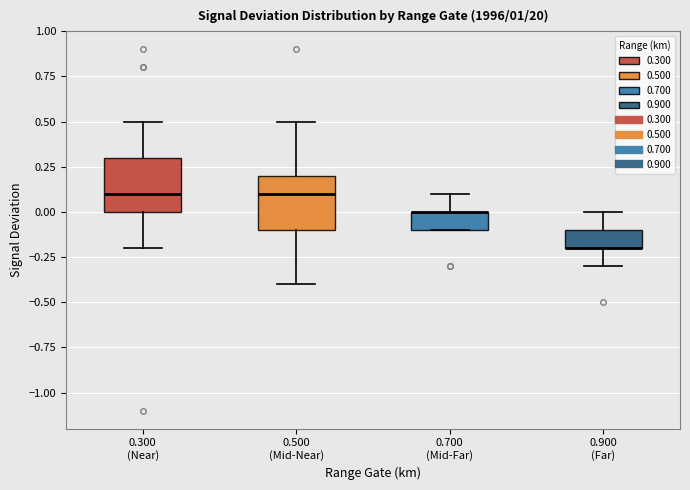

Reading left to right, read every box against the y-axis: the position of its median line, the range the box covers, and the ends of its whiskers. The values are not printed on the chart, so give them approximately, as read against the axis.

0.300 (Near): median 0.1, box 0.0 to 0.3, whiskers -0.2 to 0.5
0.500 (Mid-Near): median 0.1, box -0.1 to 0.2, whiskers -0.4 to 0.5
0.700 (Mid-Far): median 0.0 (drawn on the box's upper edge), box -0.1 to 0.0, whiskers -0.1 to 0.1
0.900 (Far): median -0.2 (drawn on the box's lower edge), box -0.2 to -0.1, whiskers -0.3 to 0.0